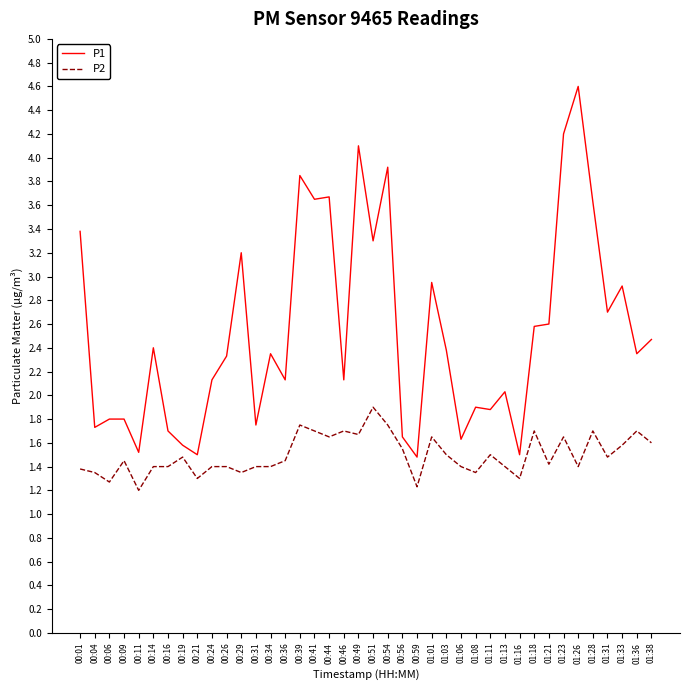

Which series has the widest spread of values?

P1